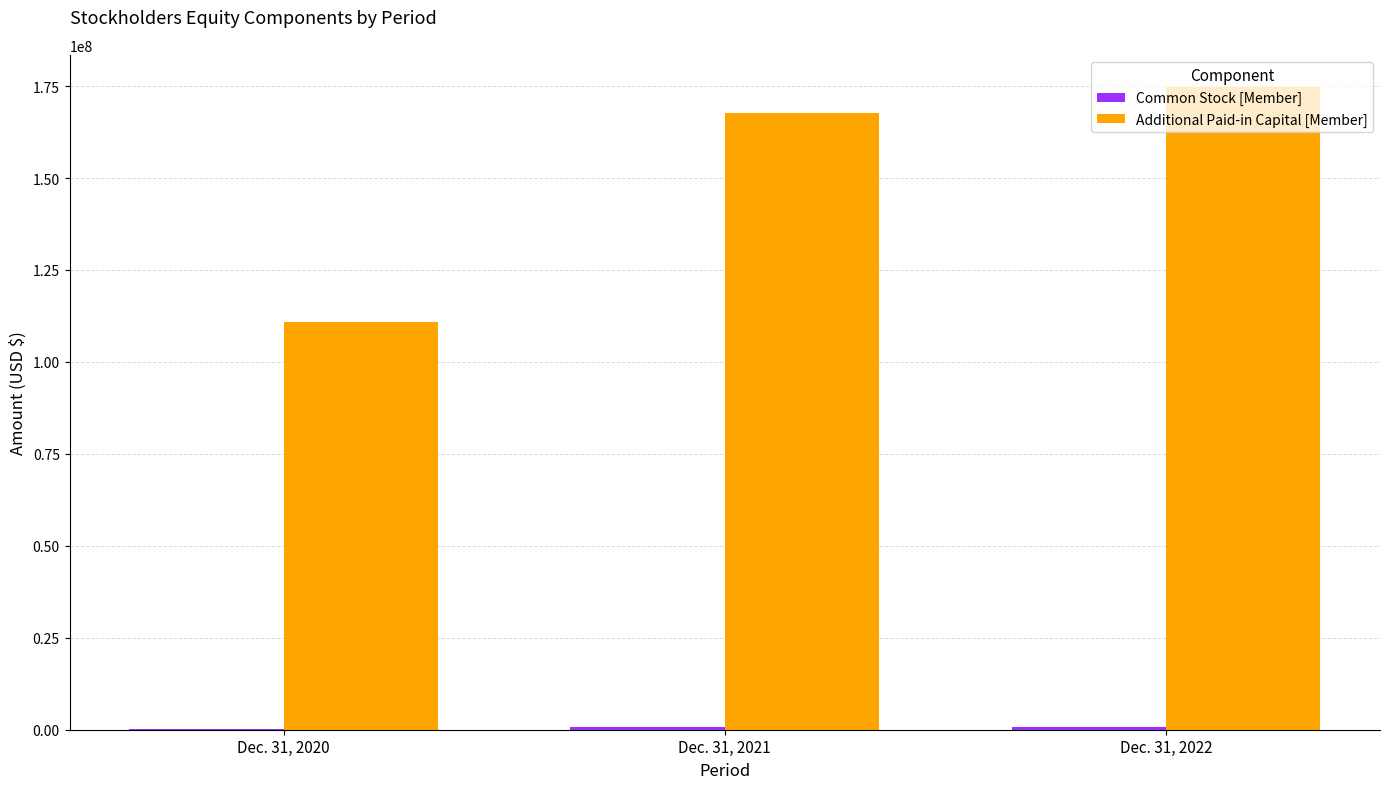

Which series has the largest total across all categories?

Additional Paid-in Capital [Member]